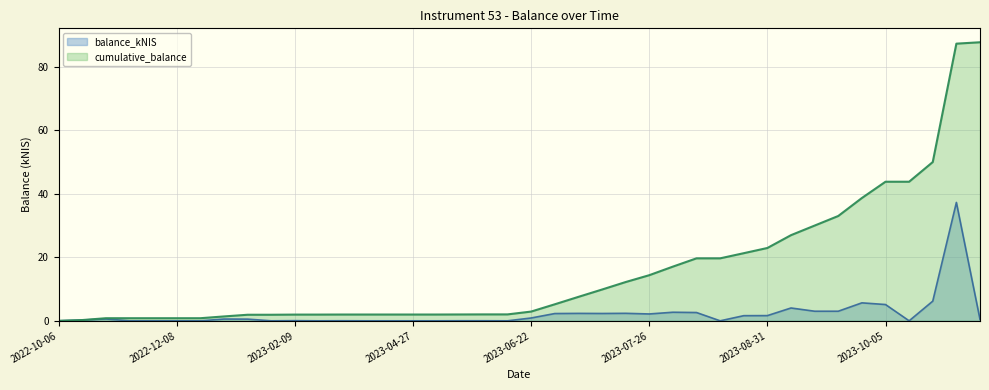

Which has a higher value, 2023-06-08 or 2023-04-20?

2023-06-08